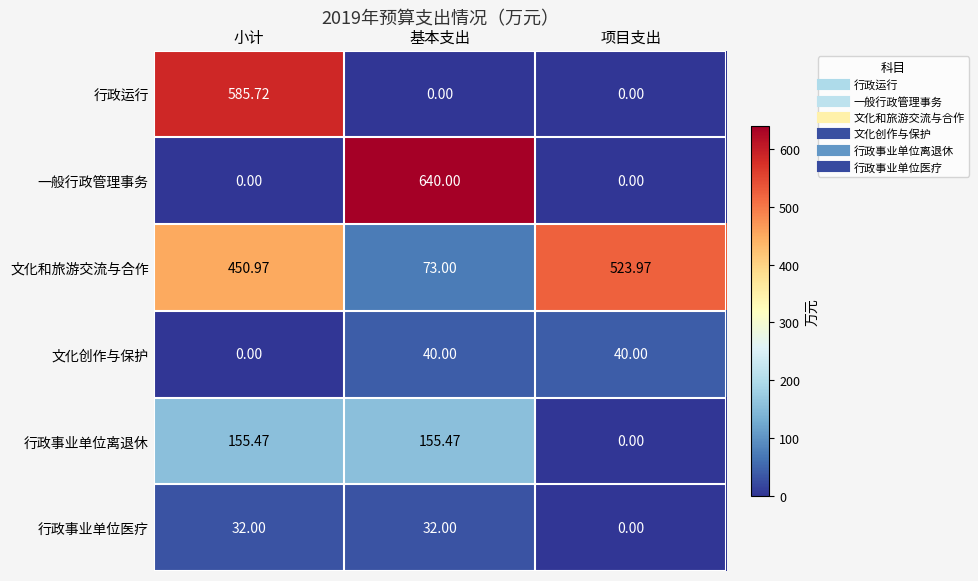

Which category has the lowest value in the 行政事业单位医疗 series?

项目支出